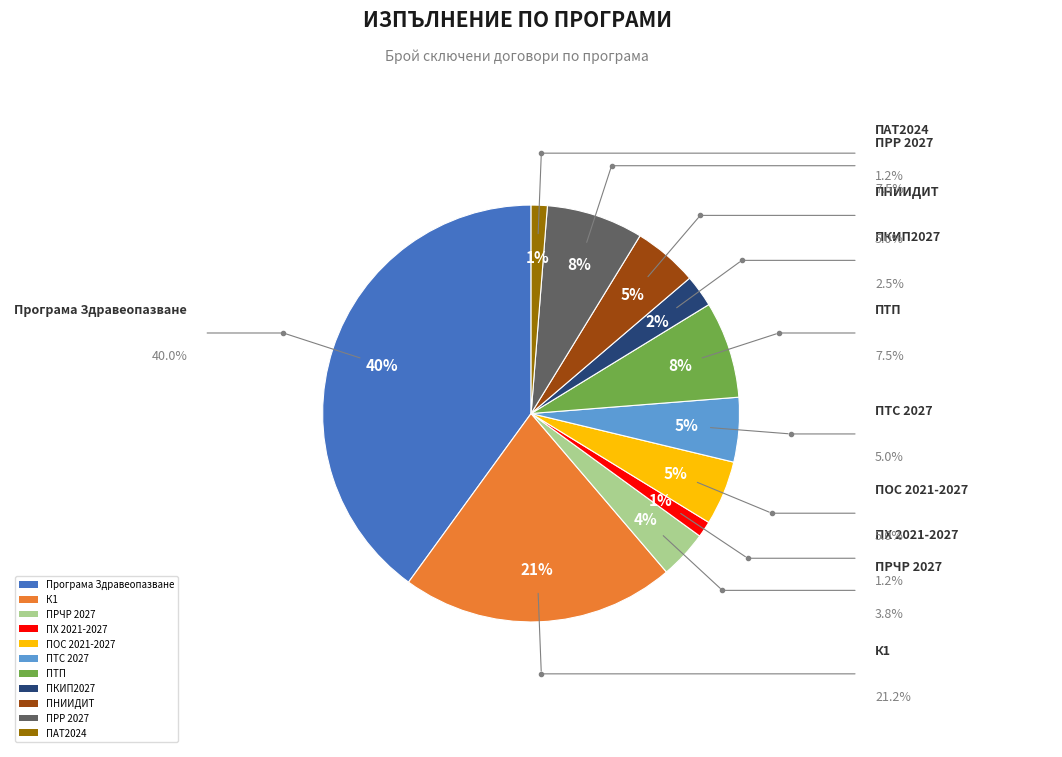

Between ПКИП2027 and ПОС 2021-2027, which is larger?

ПОС 2021-2027